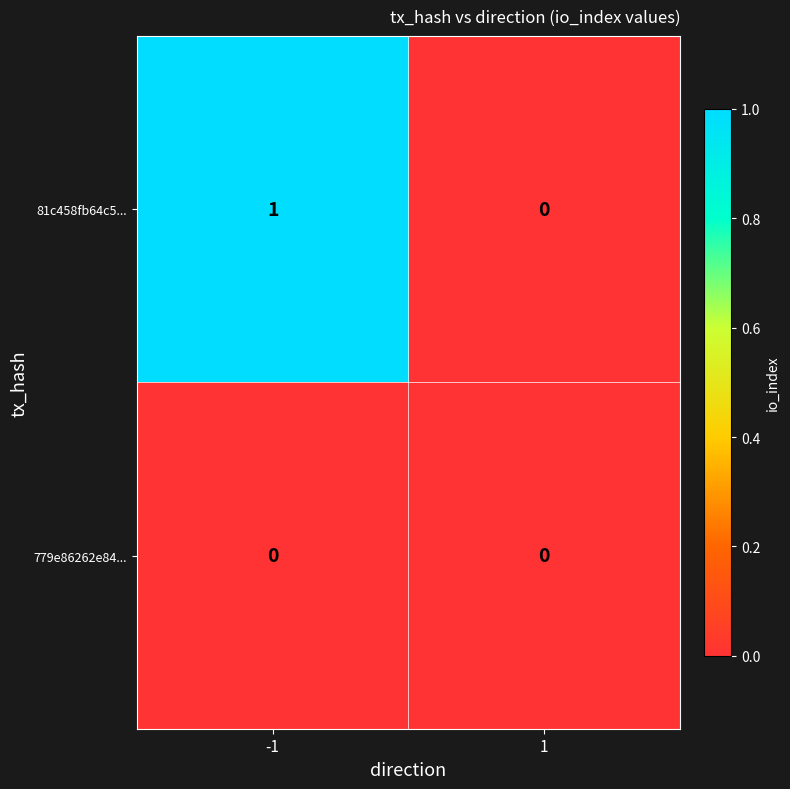

Which series has the largest total across all categories?

81c458fb64c5...